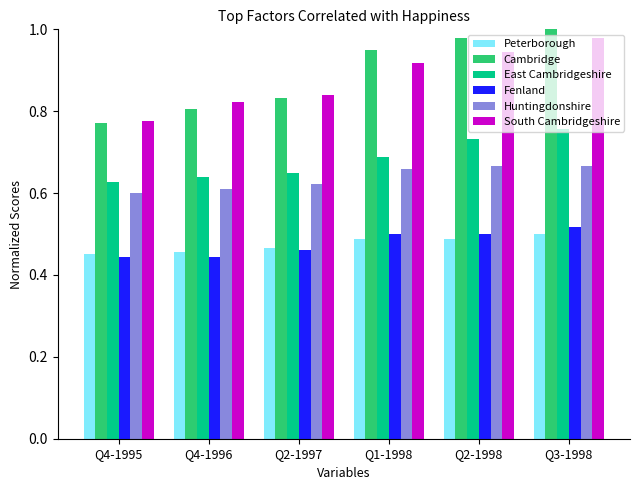

At which category is the sum across all series the highest?

Q3-1998